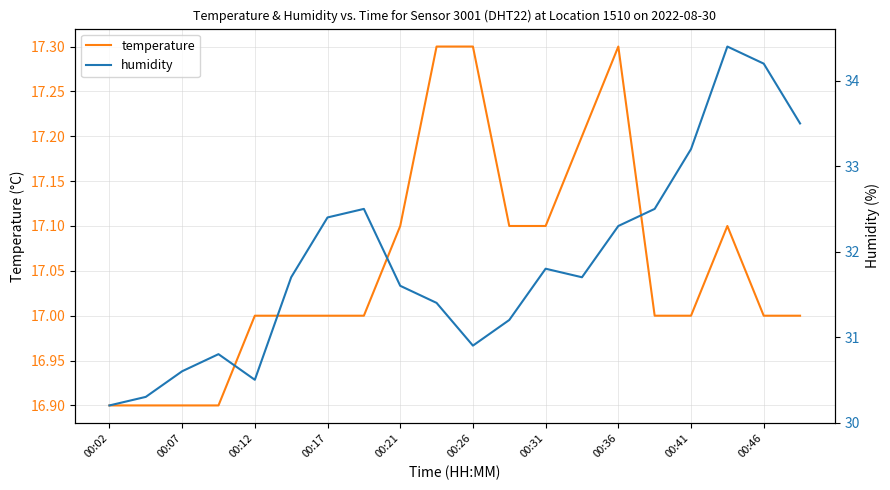

What is the value of the temperature point at the 13th from the left?

17.1